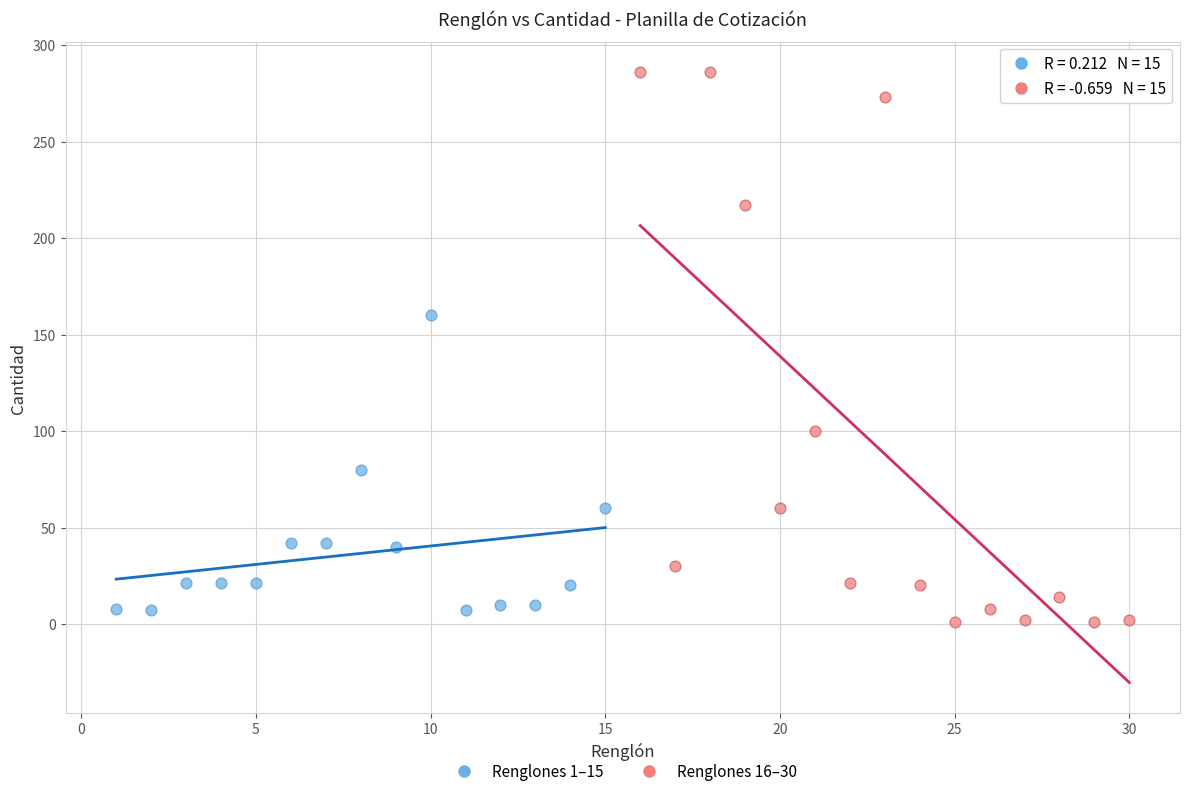

Which series has the widest spread of Y values?

Renglones 16–30